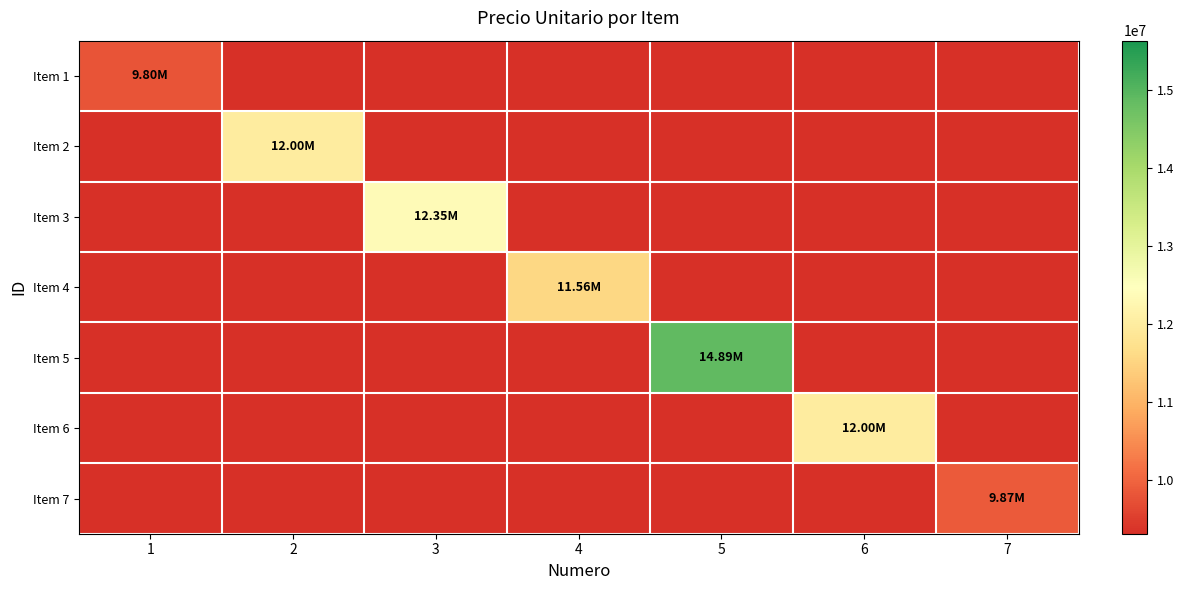

Reading left to right, list all the values displayed in this chart.

Item 1: 1=9800000	2=0	3=0	4=0	5=0	6=0	7=0
Item 2: 1=0	2=12000000	3=0	4=0	5=0	6=0	7=0
Item 3: 1=0	2=0	3=12350000	4=0	5=0	6=0	7=0
Item 4: 1=0	2=0	3=0	4=11560000	5=0	6=0	7=0
Item 5: 1=0	2=0	3=0	4=0	5=14890000	6=0	7=0
Item 6: 1=0	2=0	3=0	4=0	5=0	6=12000000	7=0
Item 7: 1=0	2=0	3=0	4=0	5=0	6=0	7=9870000